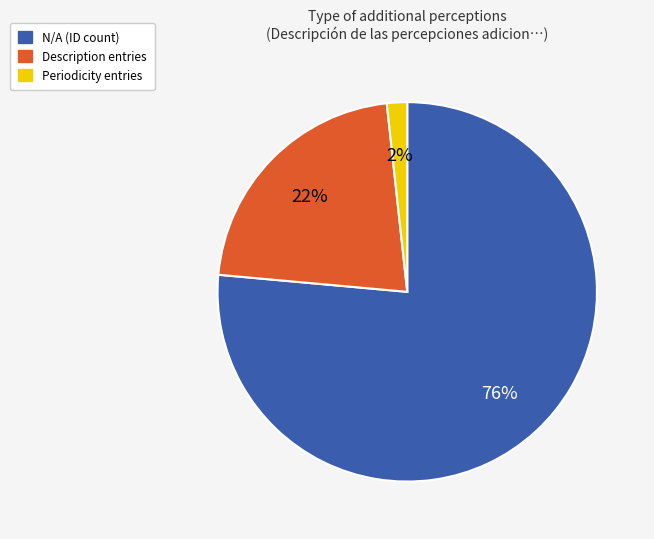

To the nearest percent, what is the average slice percentage?

33%